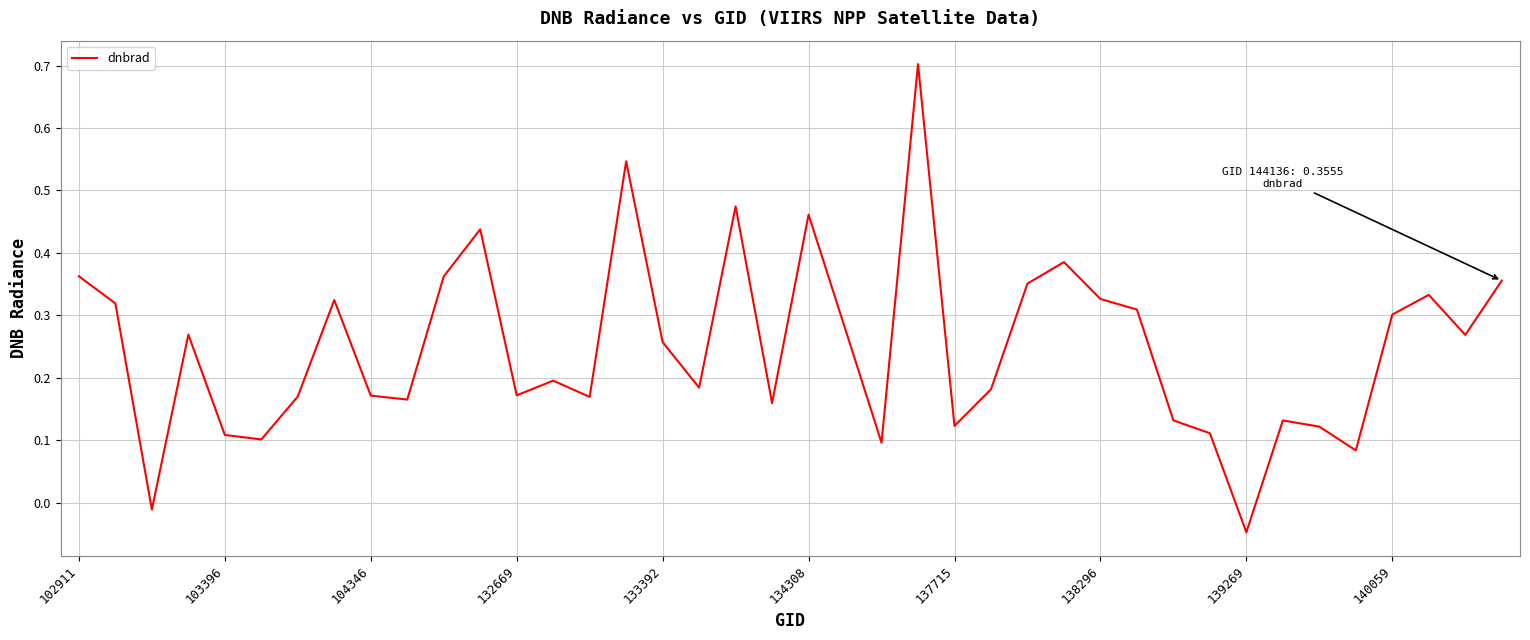

What is the sum of all values?

9.9